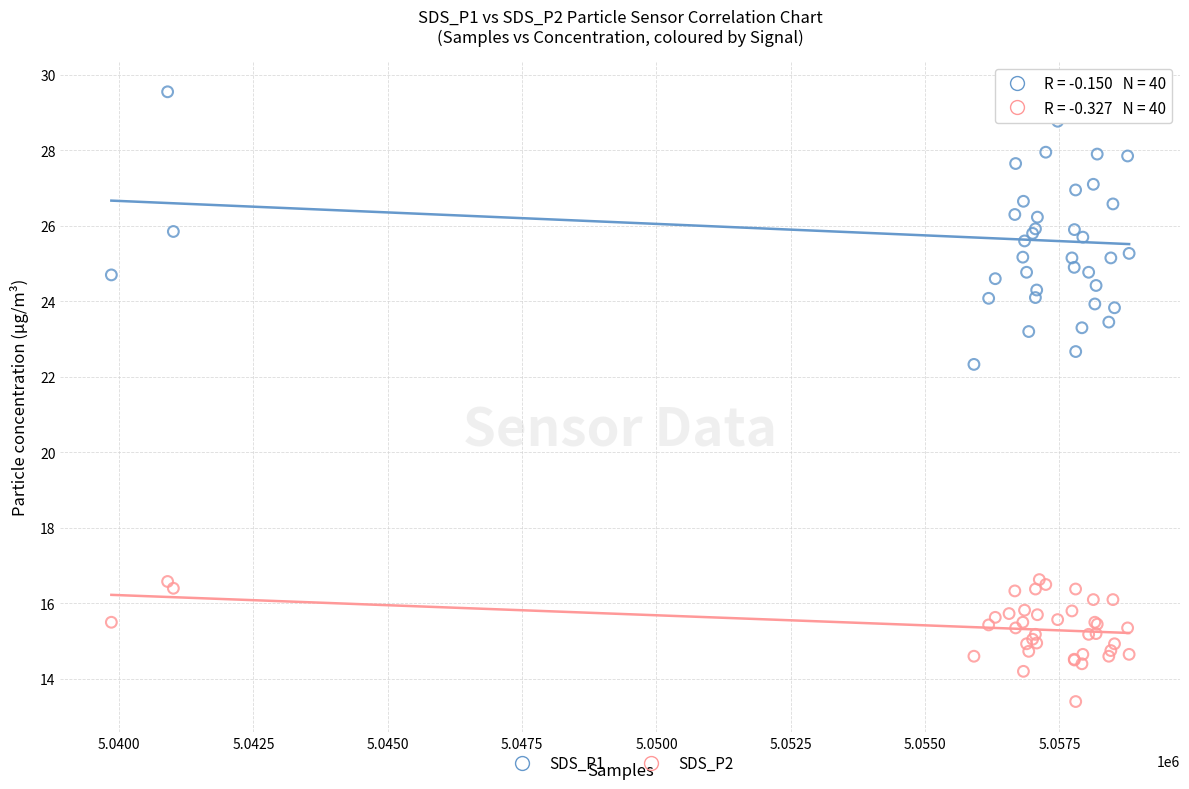

Which series has the largest Y range (max minus min)?

SDS_P1